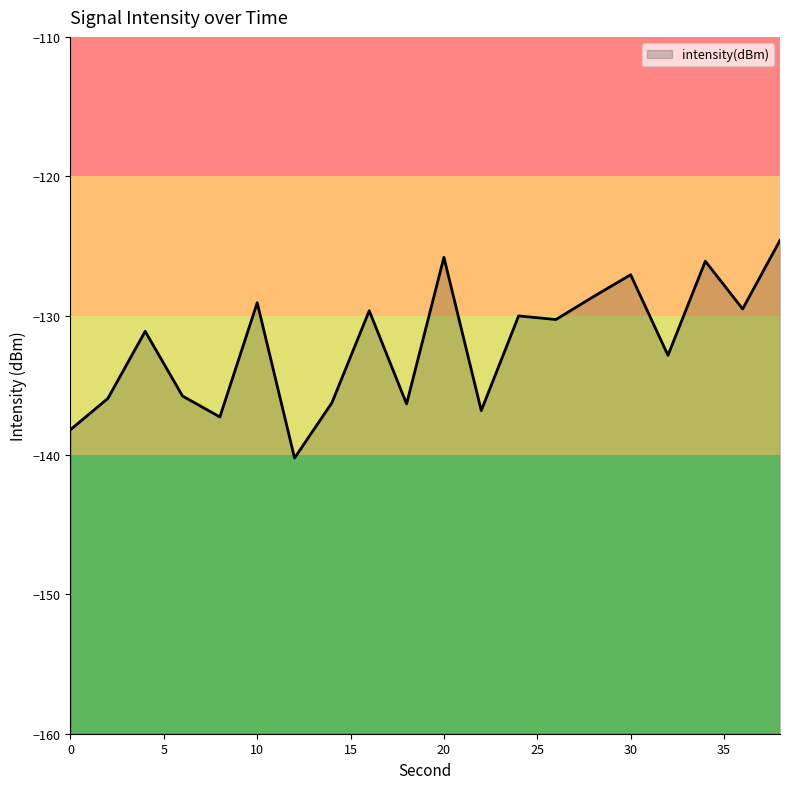

Rank the categories by value from highest to lowest.

38, 20, 34, 30, 28, 10, 36, 16, 24, 26, 4, 32, 6, 2, 14, 18, 22, 8, 0, 12